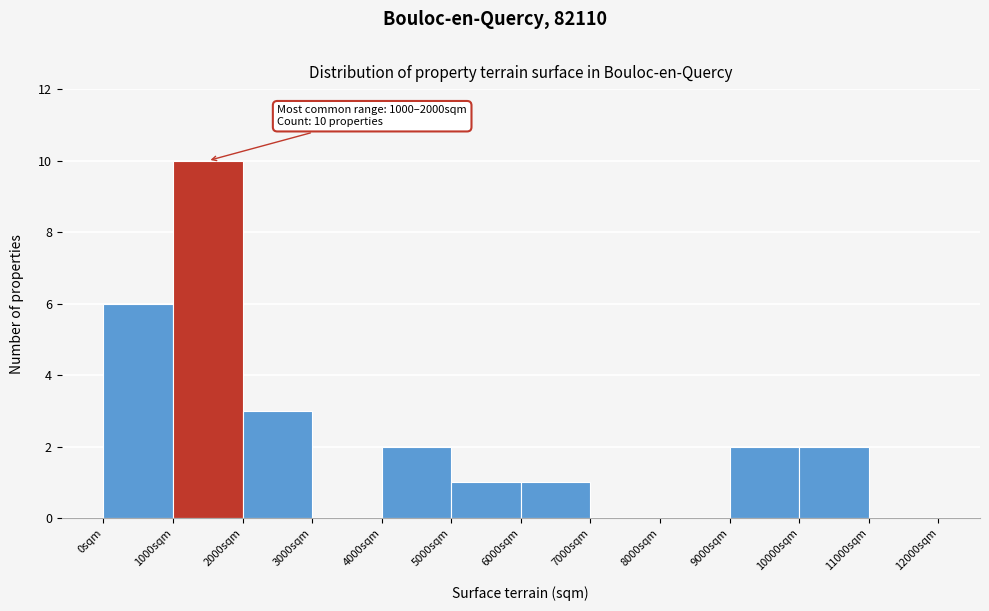

Over which range of the x-axis is the bar tallest?

1000 to 2000